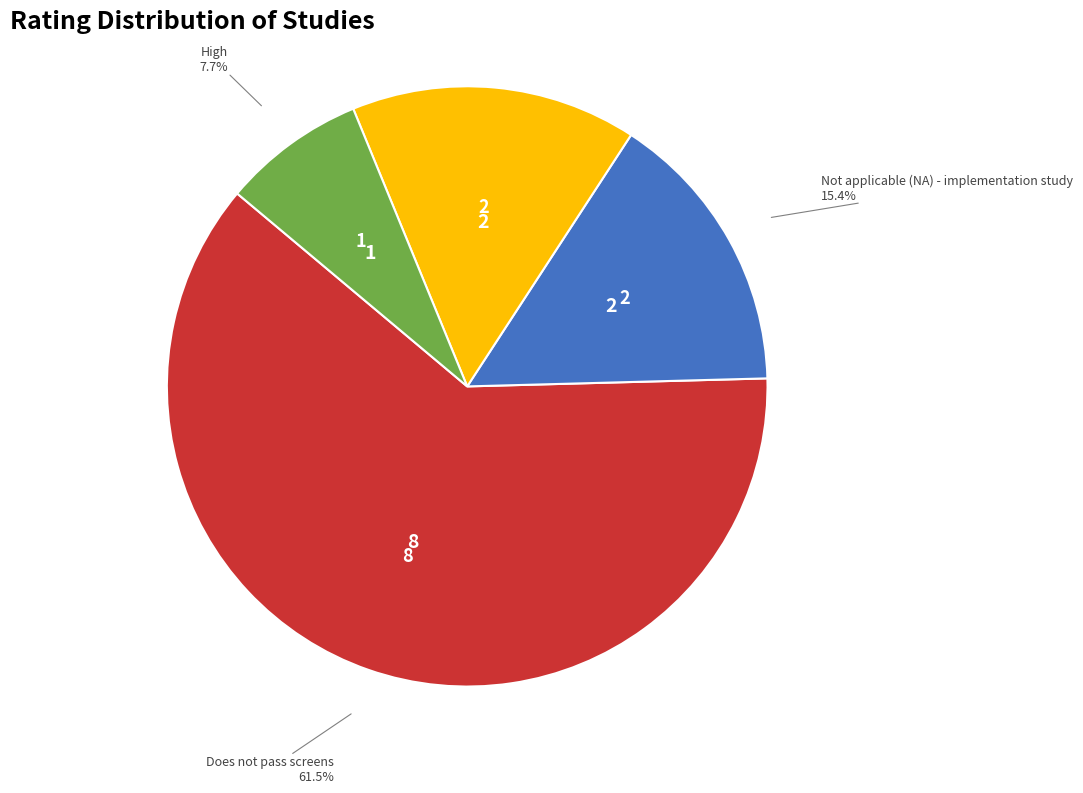

Does any single category account for the majority?

Yes